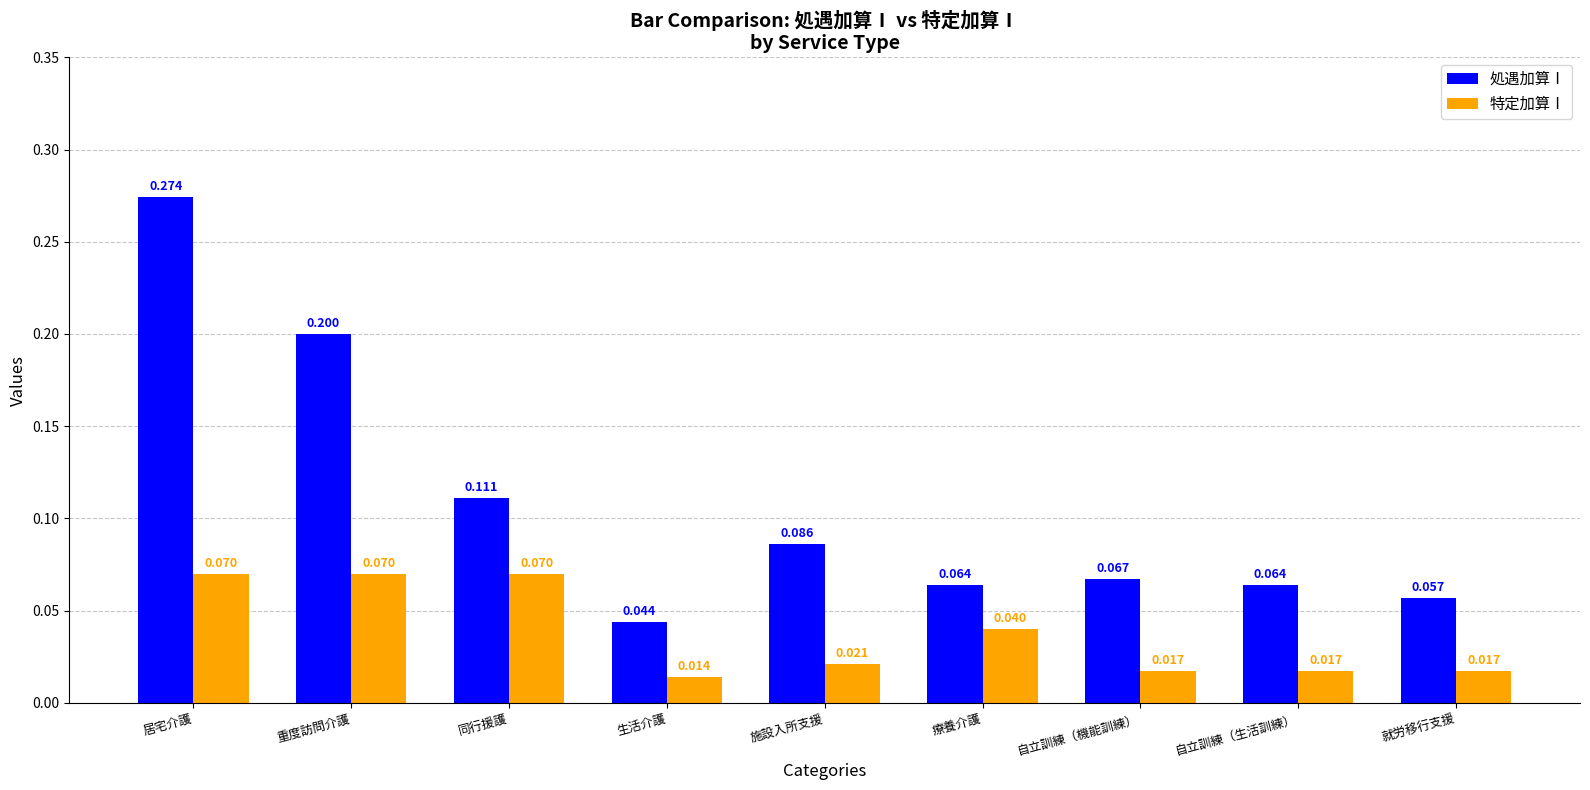

Which series has the largest range (max minus min)?

処遇加算Ⅰ